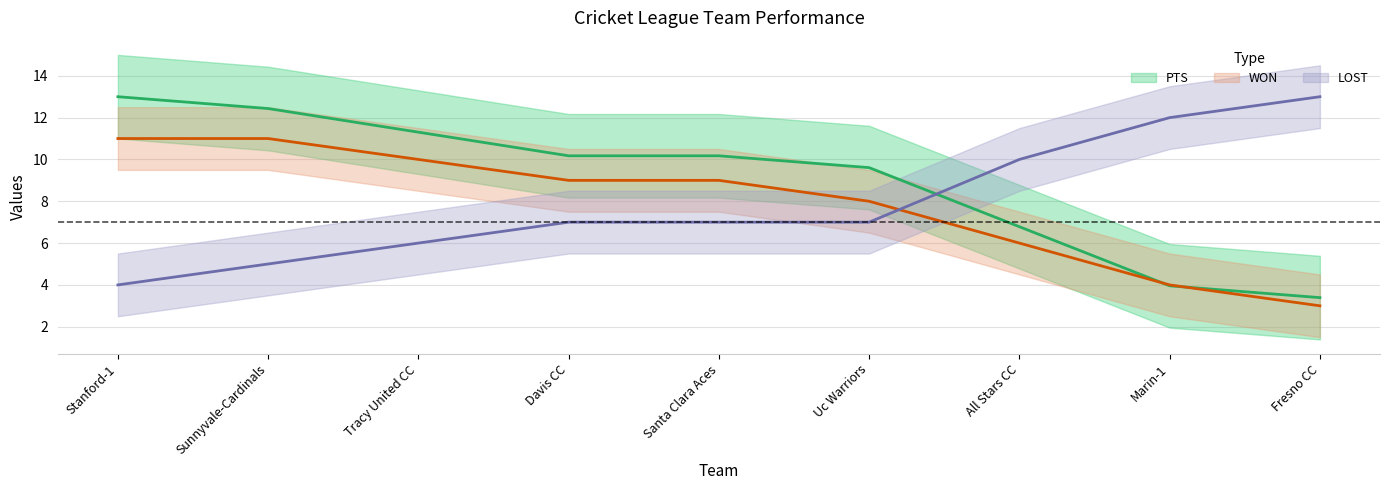

What is the label of the 6th point from the right?

Davis CC